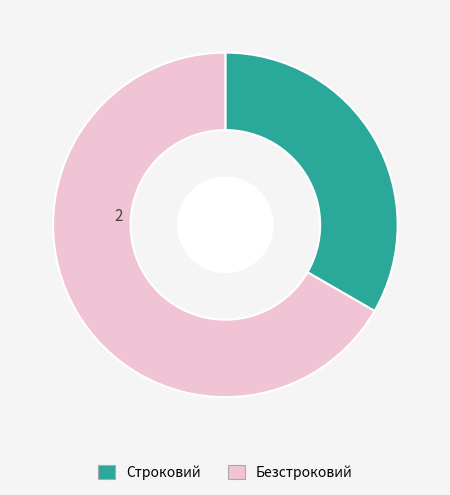

Rank the categories by value from highest to lowest.

Безстроковий, Строковий